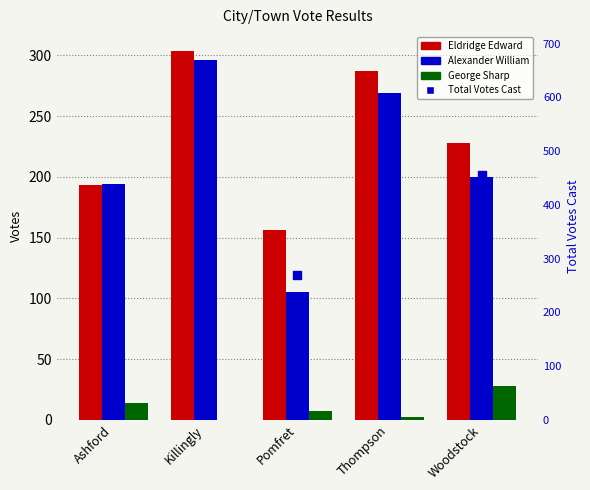

Which series has the largest total across all categories?

Total Votes Cast